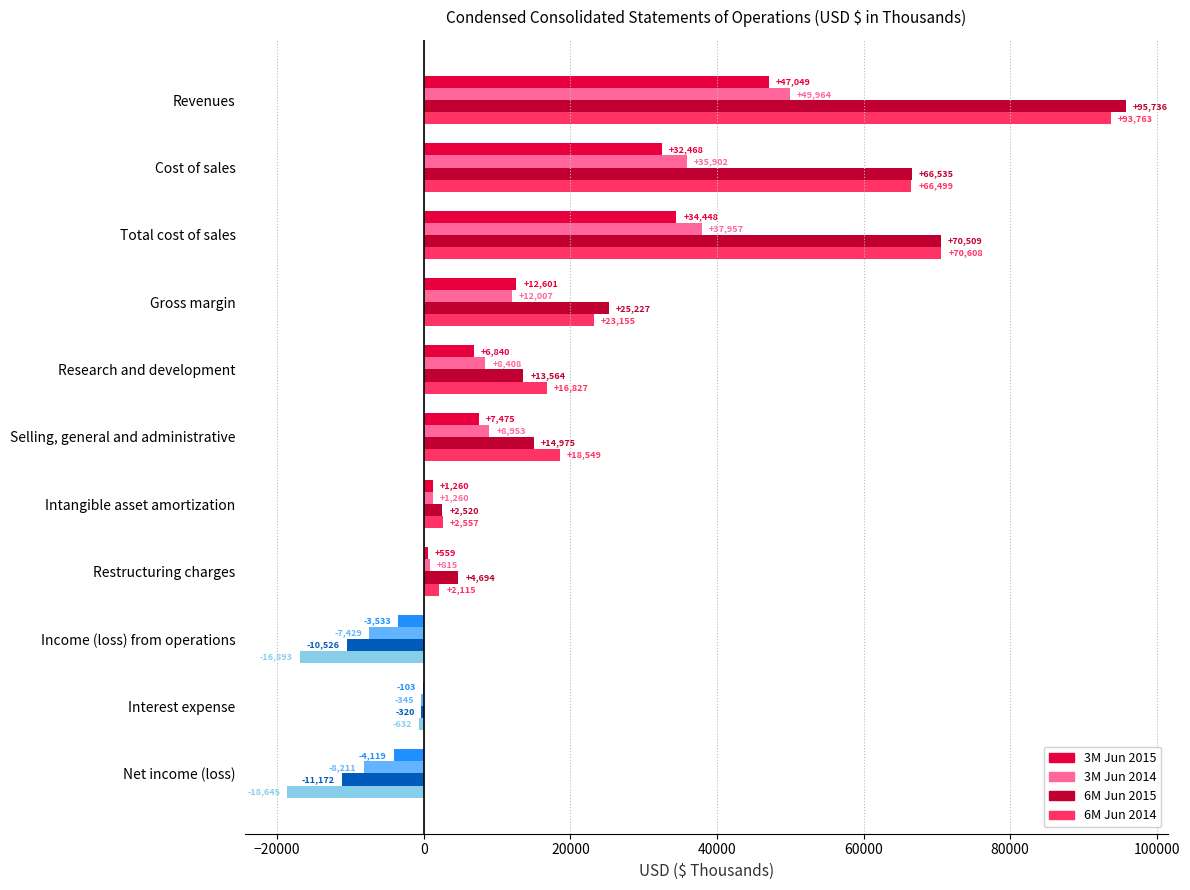

At which label is 6M Jun 2015 closest to 42282?

Gross margin